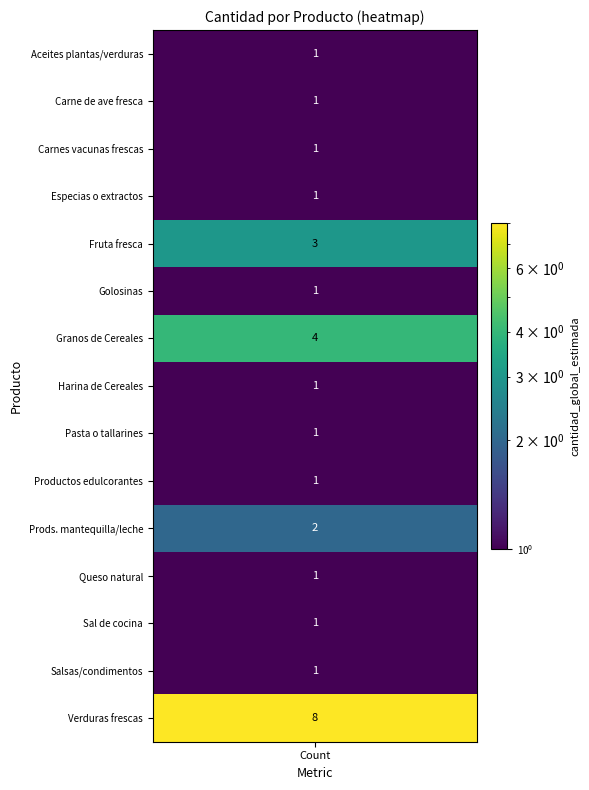

Reading right to left, what are all the values shown in this chart?

8	1	1	1	2	1	1	1	4	1	3	1	1	1	1